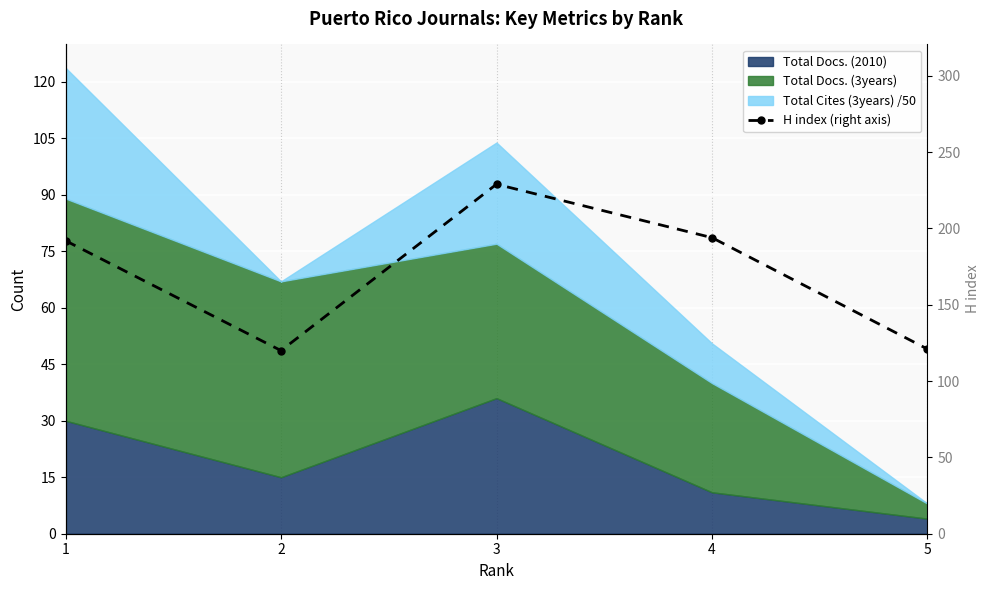

Approximately how many times larger is the value at 5 compared to 4?

0.6